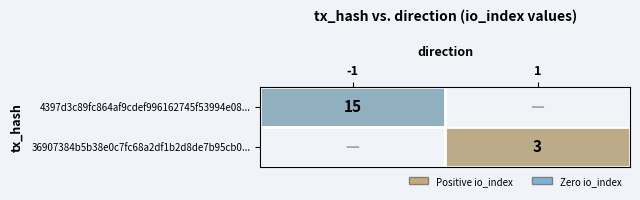

At which label does 4397d3c89fc864af9cdef996162745f53994e08... reach its minimum?

1